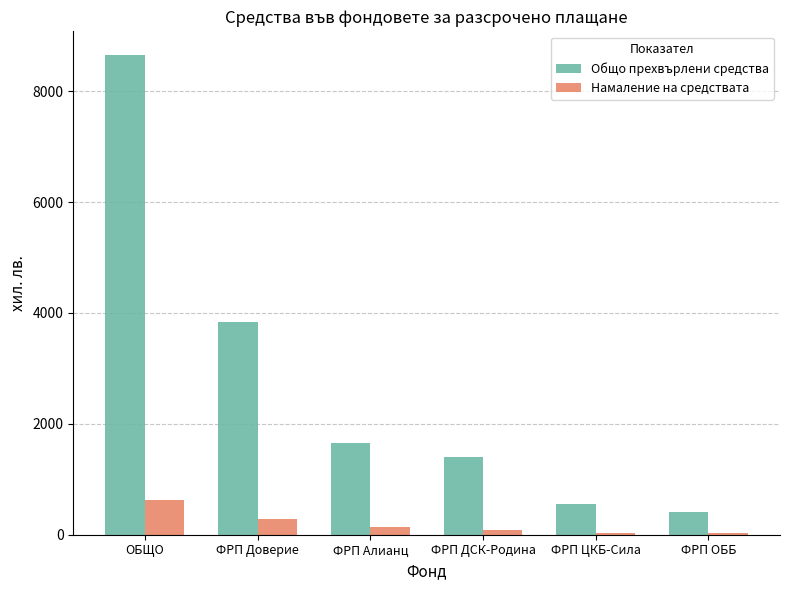

What is the spread (max minus min) of values at ФРП ДСК-Родина?

1317